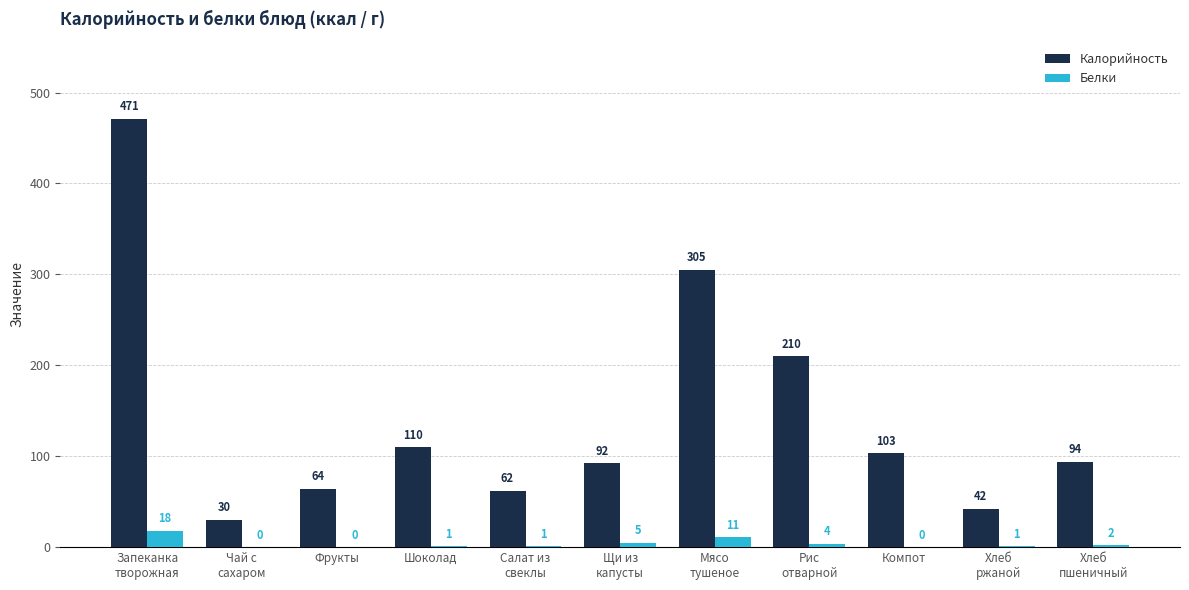

Is it true that Калорийность equals 174 at Шоколад?

False